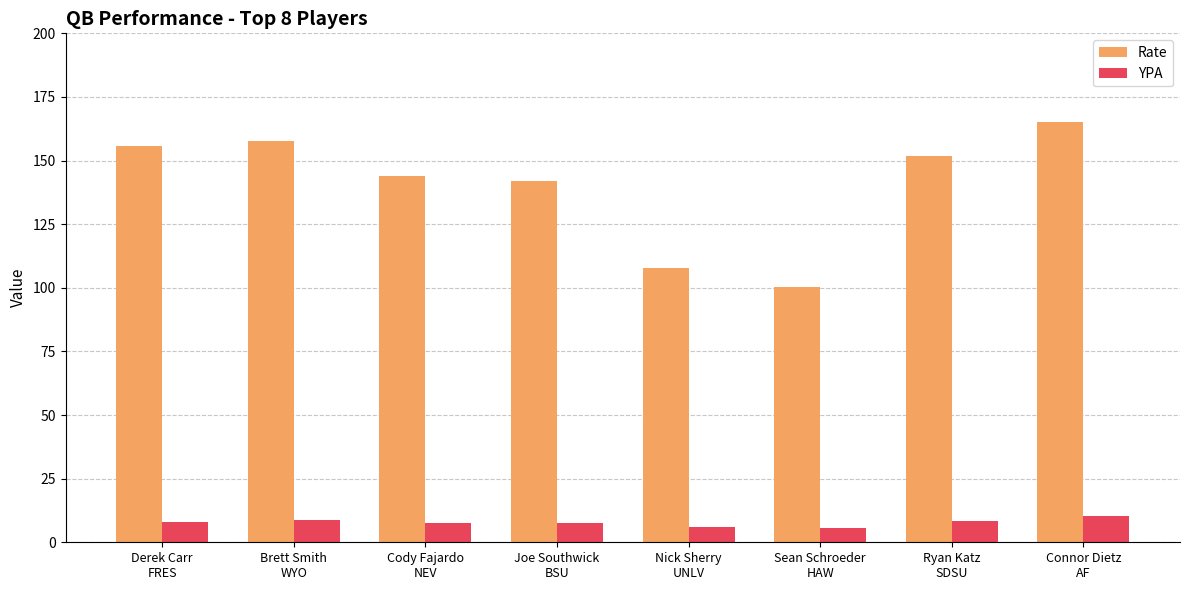

Rank the series at Connor Dietz
AF from lowest to highest value.

YPA, Rate